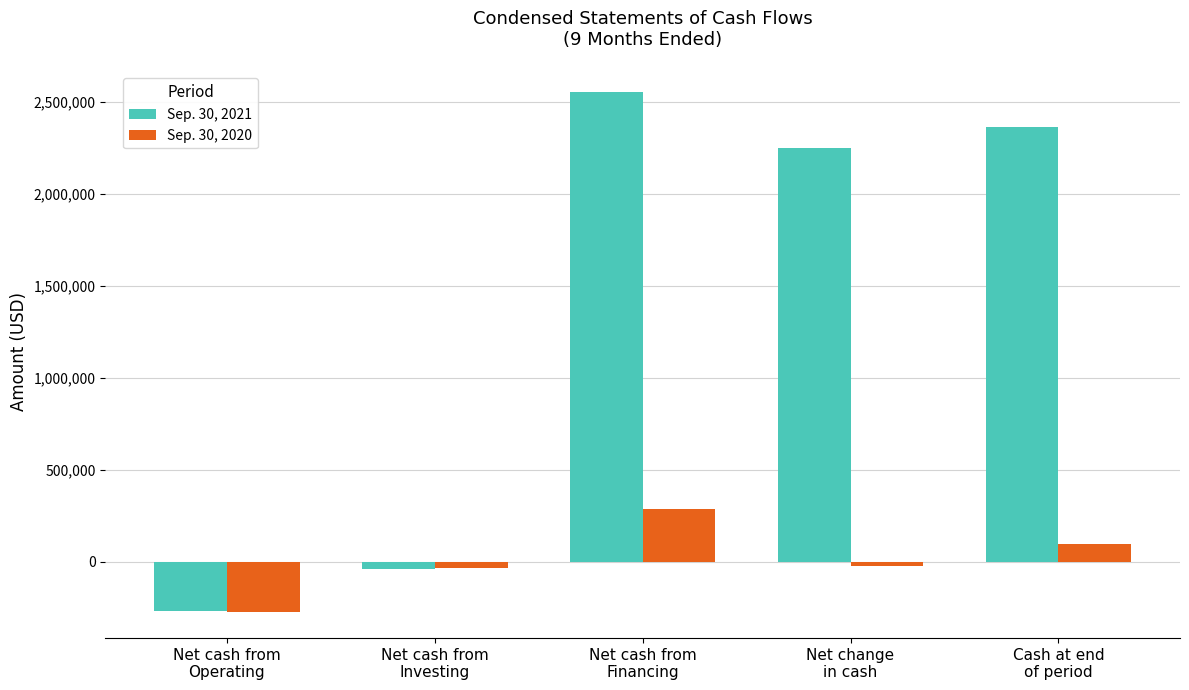

How many bars are there in total?

10